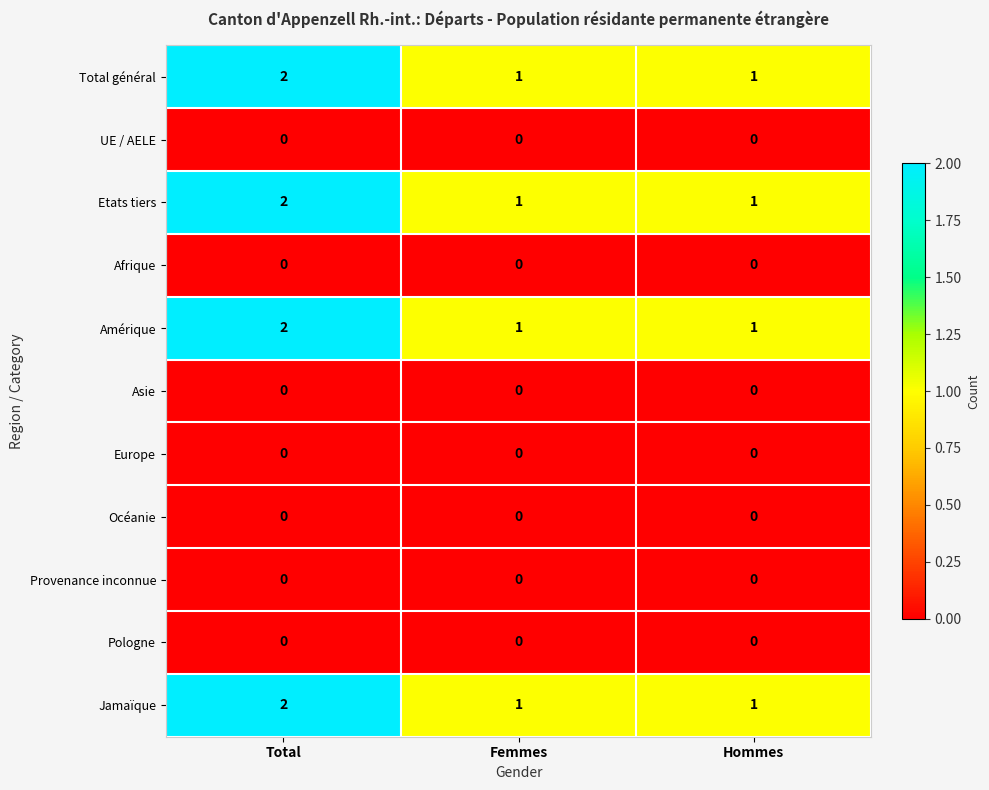

At which category is the sum across all series the highest?

Total